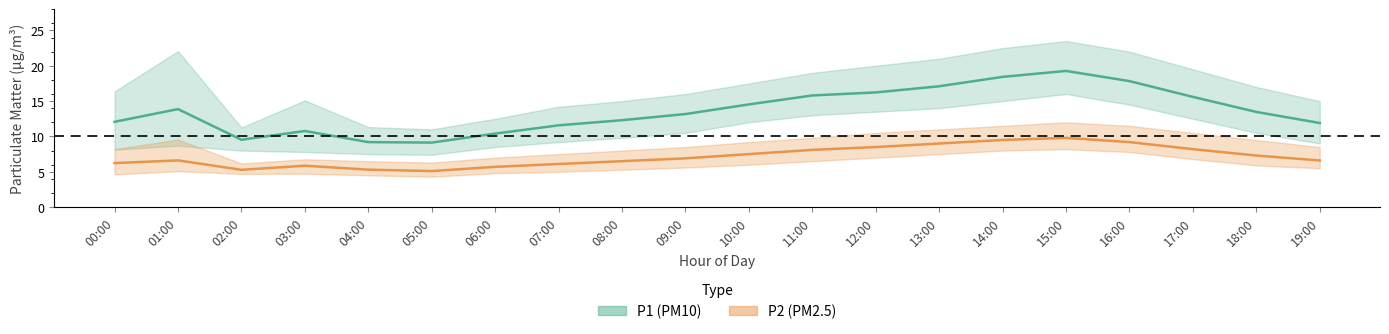

Where is P1 (PM10) nearest to the value 14?

01:00